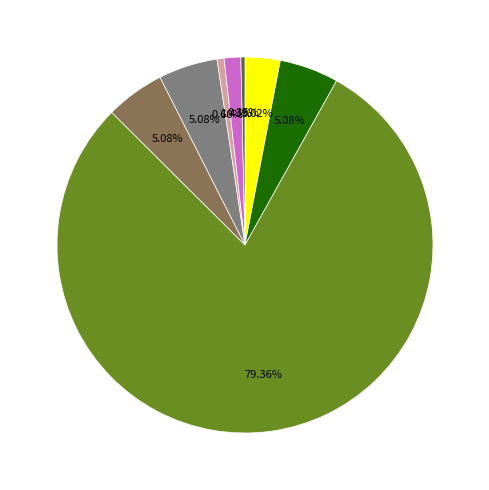

Which slice is the largest?

Total Refs.